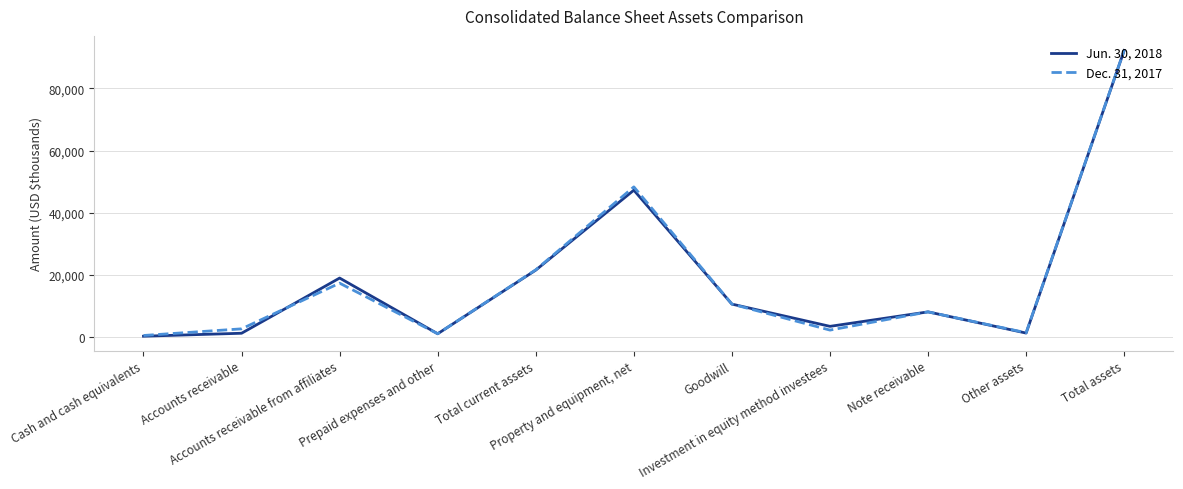

True or false: Jun. 30, 2018 and Dec. 31, 2017 intersect in this chart.

True